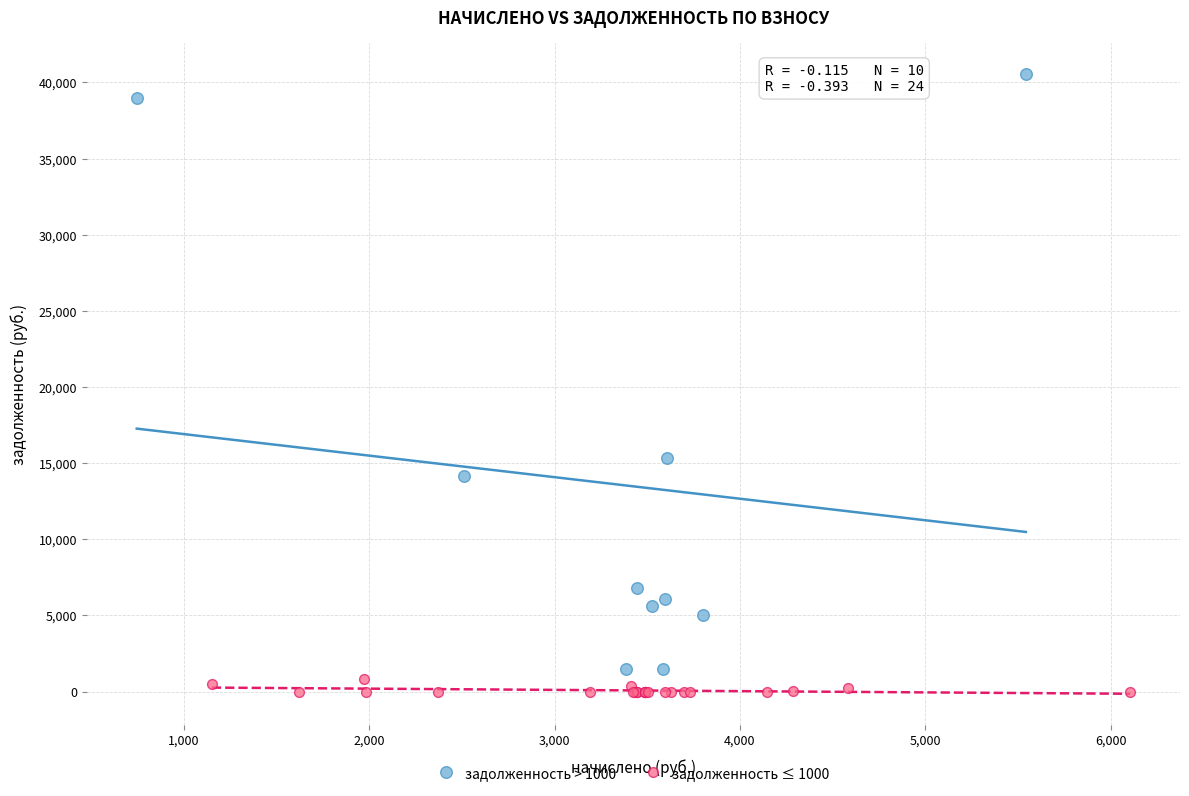

Which series has the widest spread of Y values?

задолженность > 1000